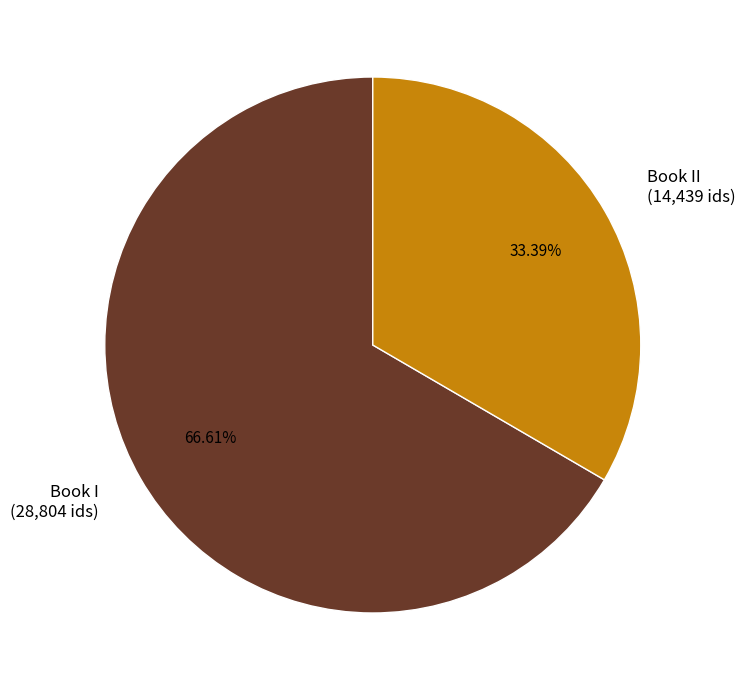

Rank the categories by value from highest to lowest.

Book I (28,804 ids), Book II (14,439 ids)